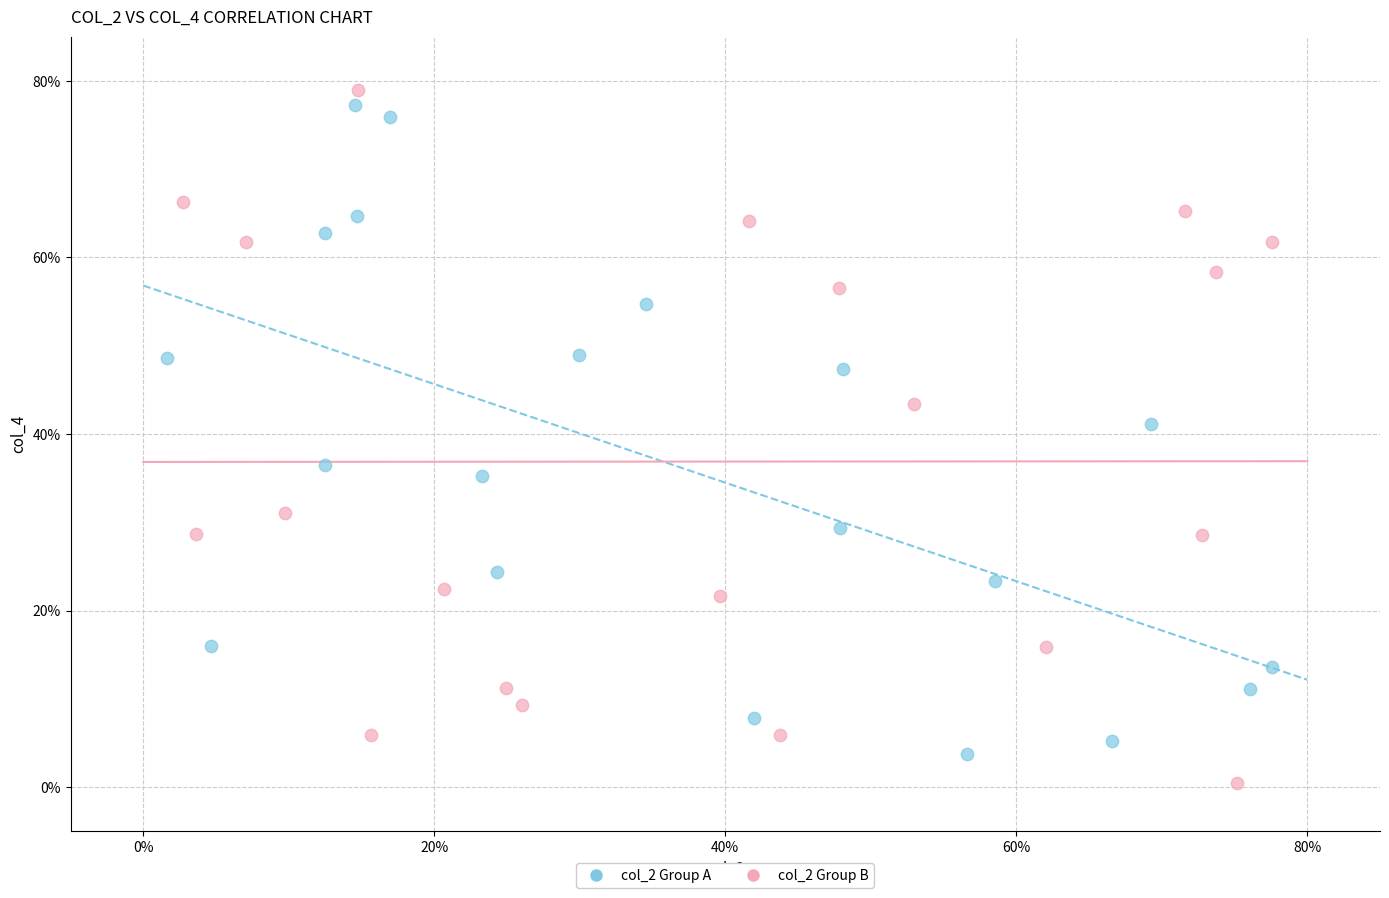

What are all the series names shown in the legend?

col_2 Group A, col_2 Group B